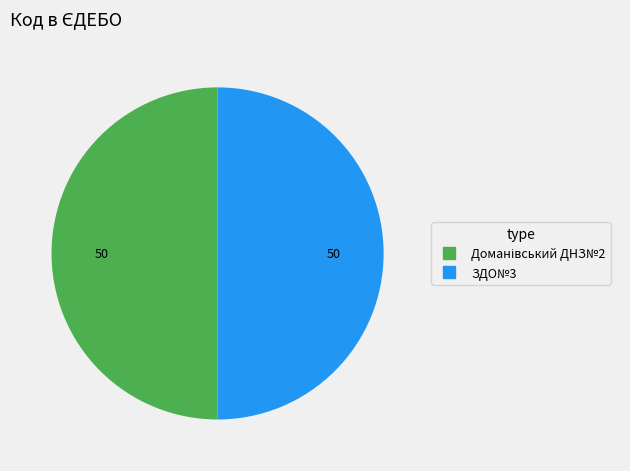

True or false: ЗДО№3 accounts for 37% of the total.

False